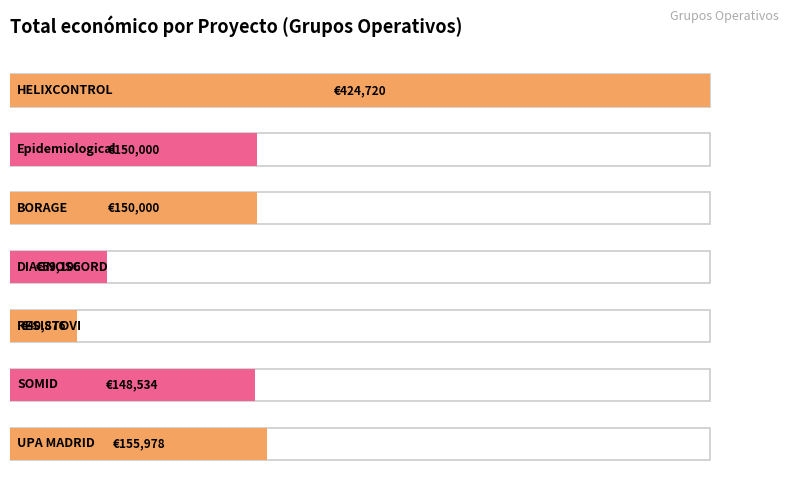

What is the difference between the maximum and minimum values?

383844